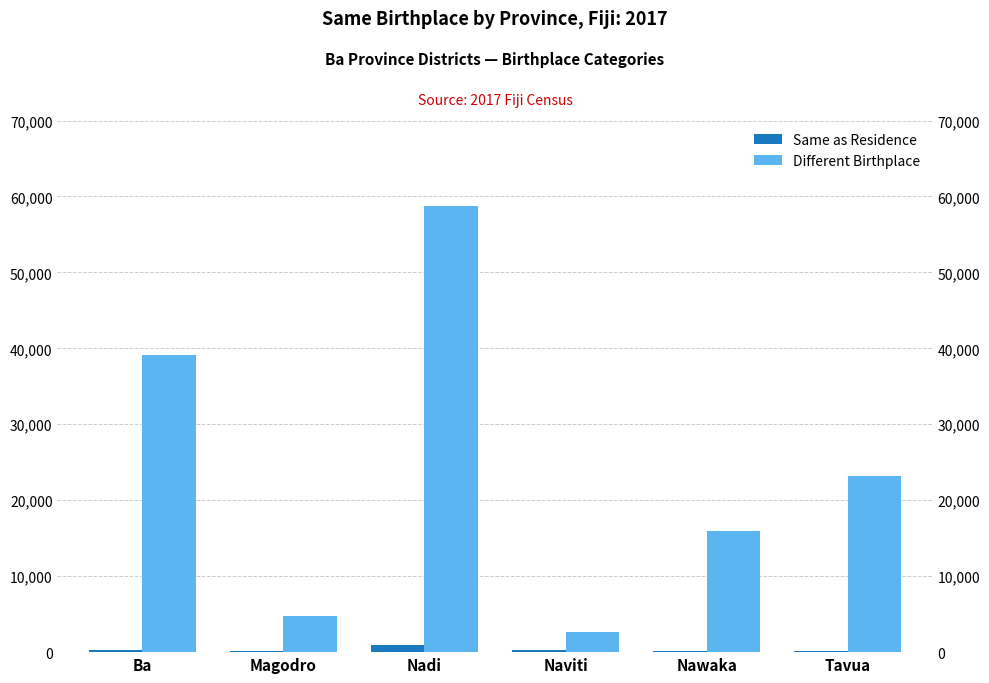

True or false: Same as Residence has a value of 60 at Magodro.

False